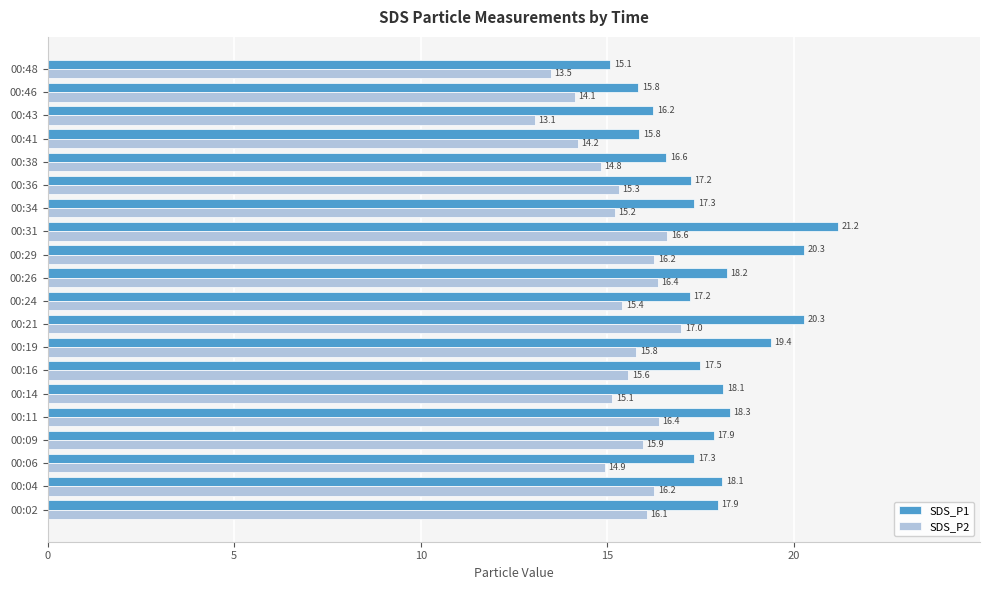

What is the maximum value for SDS_P2?

17.0